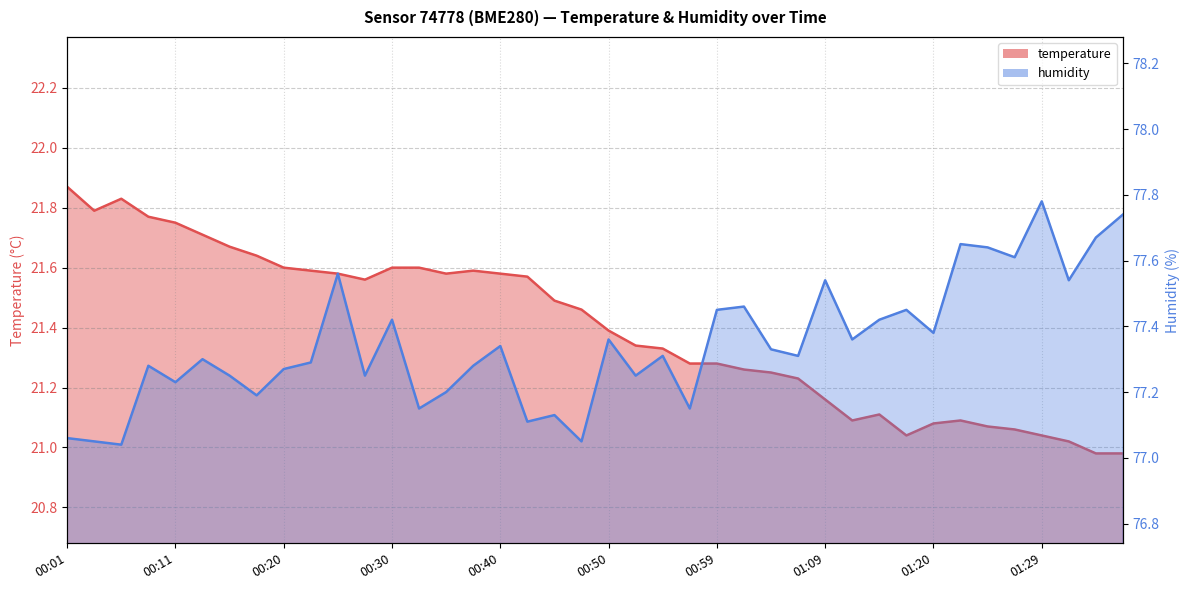

At which category does humidity reach its first local valley?

00:06